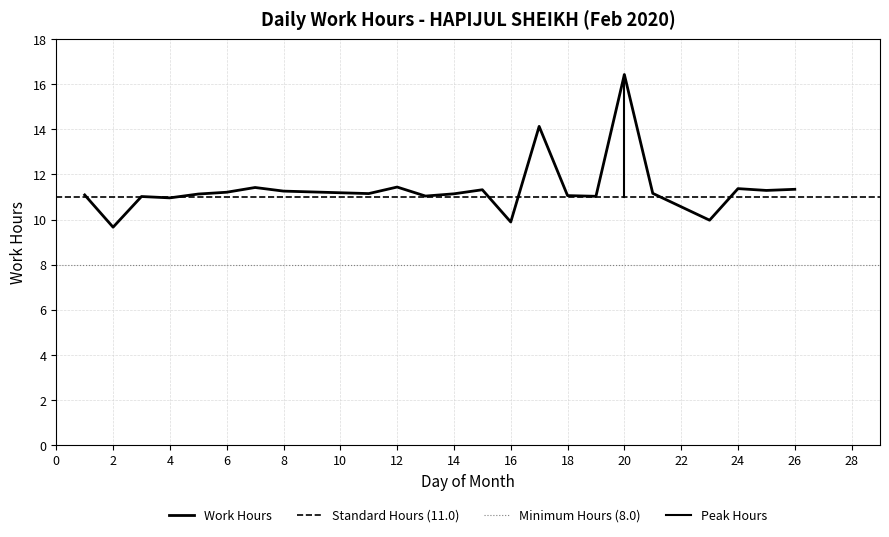

How many categories are shown in the chart?

23